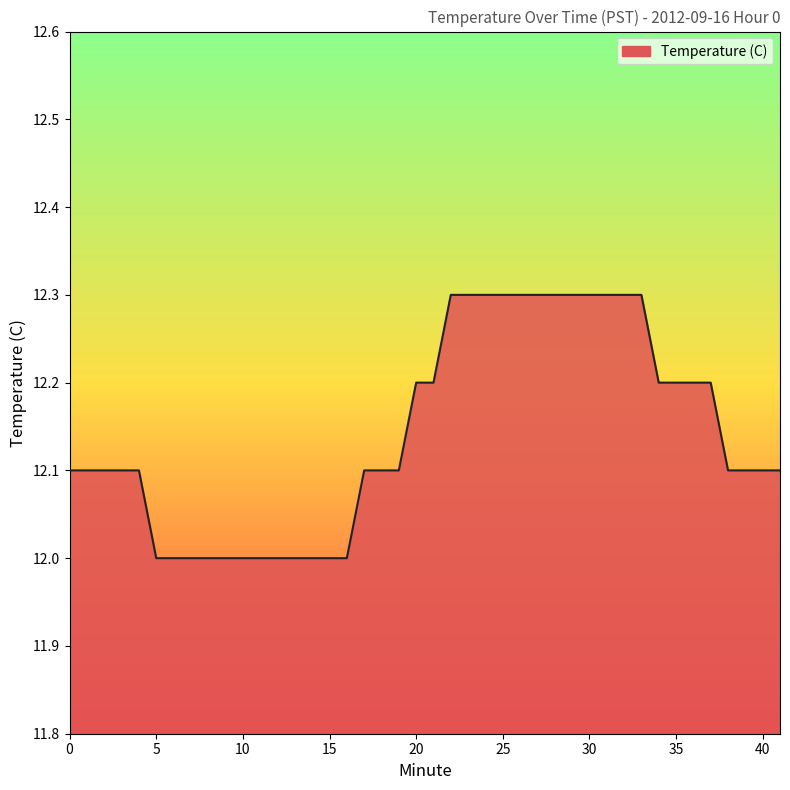

What is the smallest value displayed?

12.0